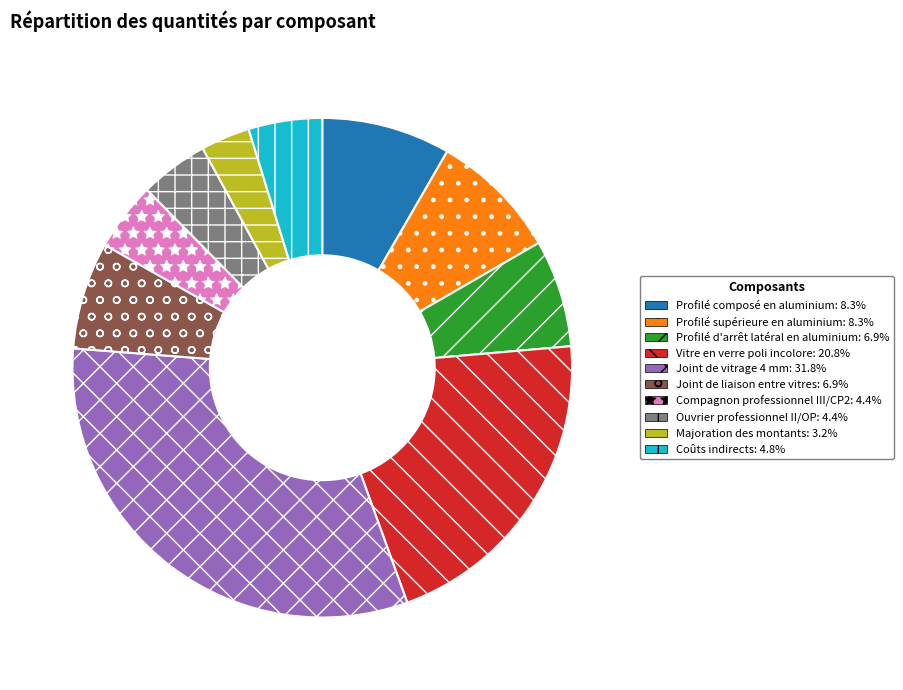

What is the ratio of the value at Vitre en verre poli incolore: 20.8% to the value at Ouvrier professionnel II/OP: 4.4%?

4.7